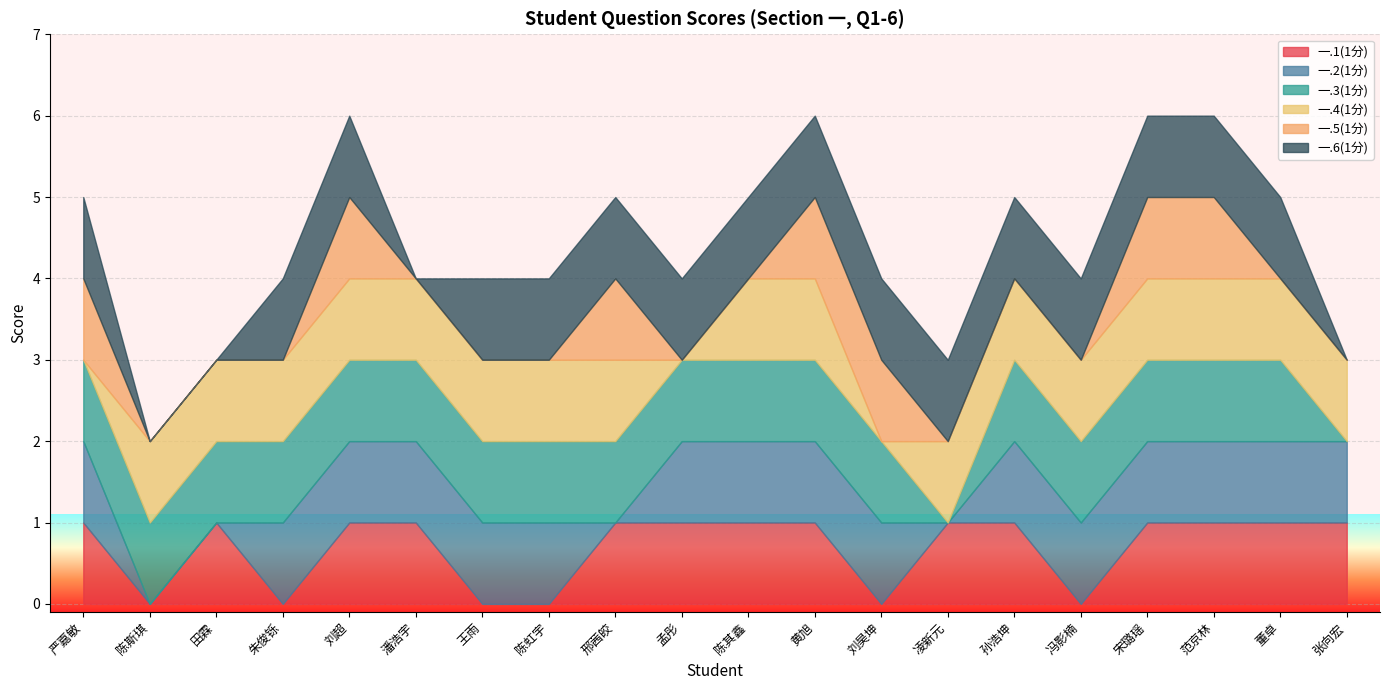

How many series are shown in this chart?

6